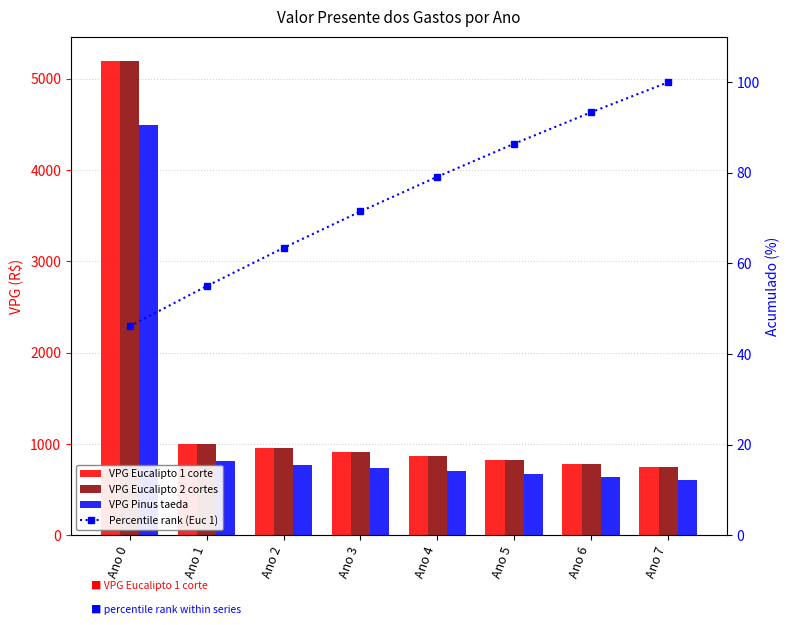

What is the difference between the maximum and minimum values in the Percentile rank (Euc 1) series?

53.9